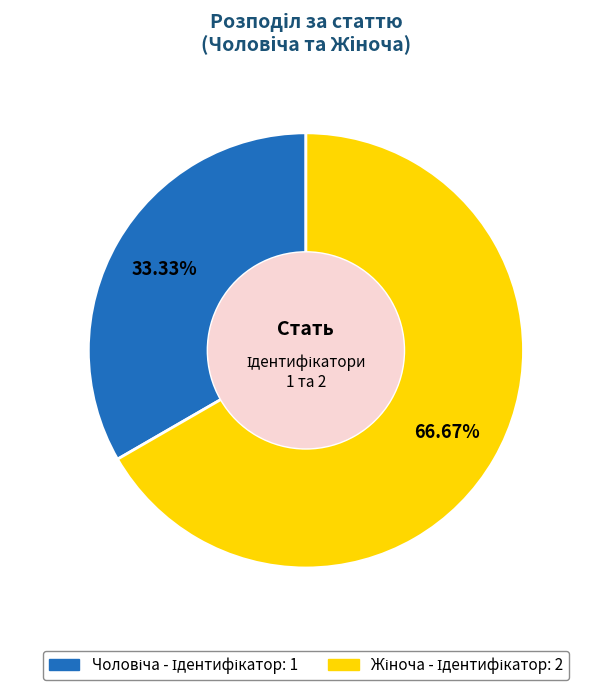

Is there a majority slice in this chart?

Yes